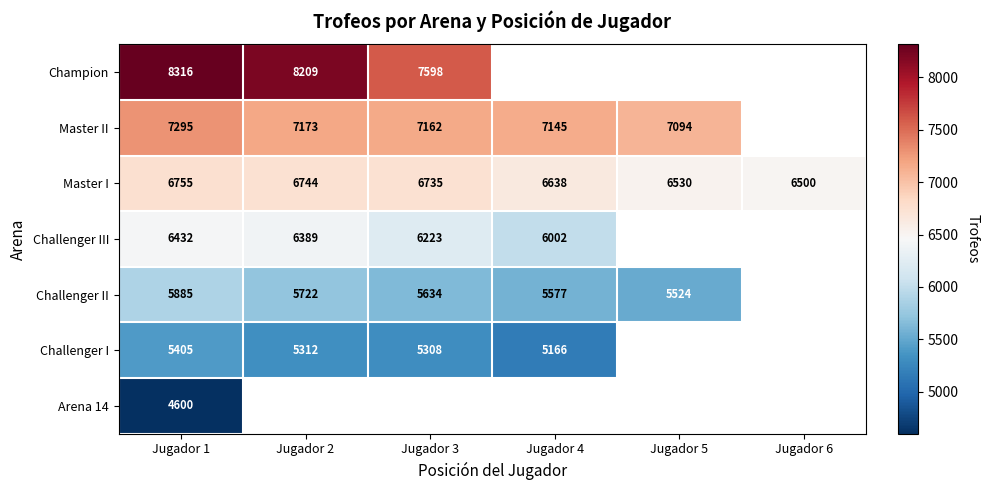

What is the spread (max minus min) of values at Jugador 1?

3716